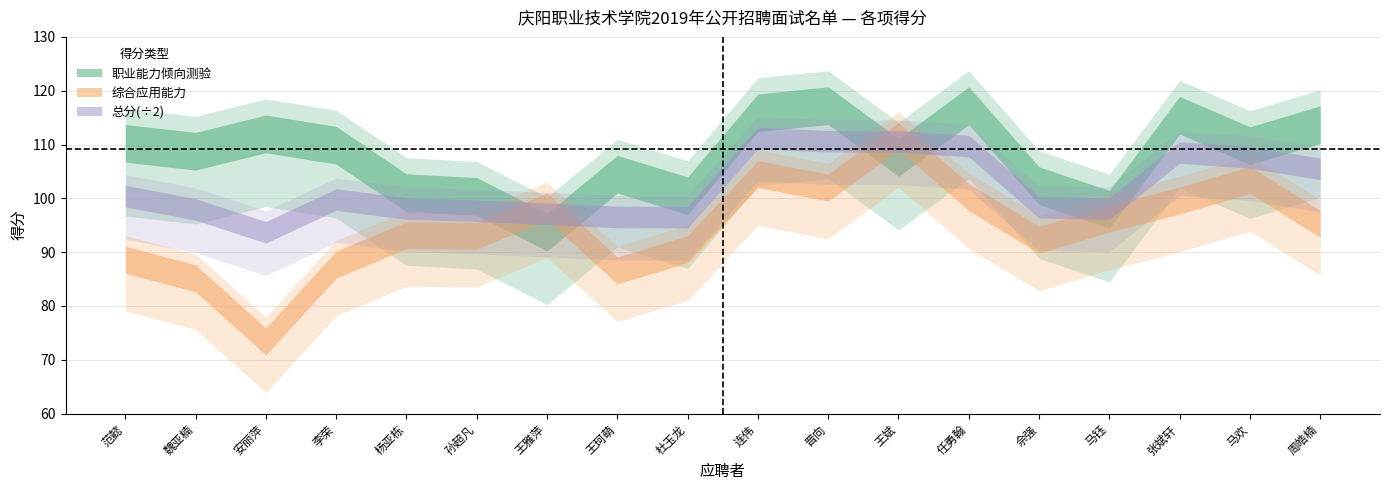

Which series ends up on top after the final intersection of 综合应用能力 and 职业能力倾向测验?

职业能力倾向测验